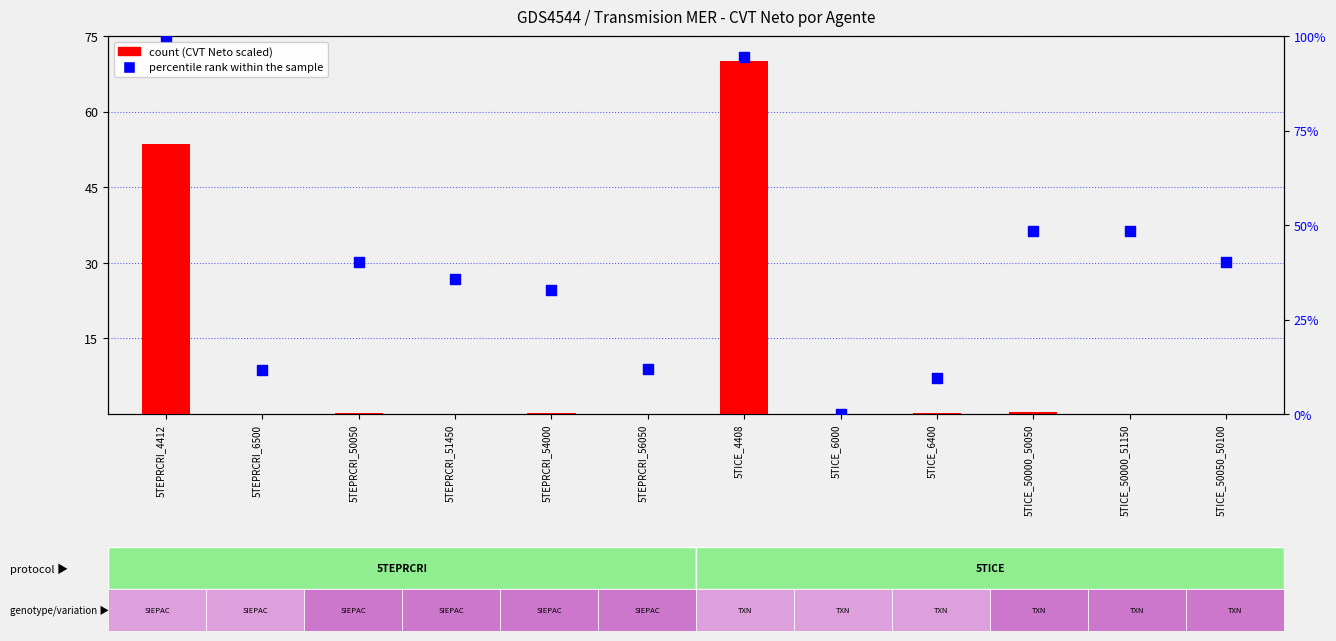

Which series reaches the minimum Y coordinate?

Precio I (scaled %)